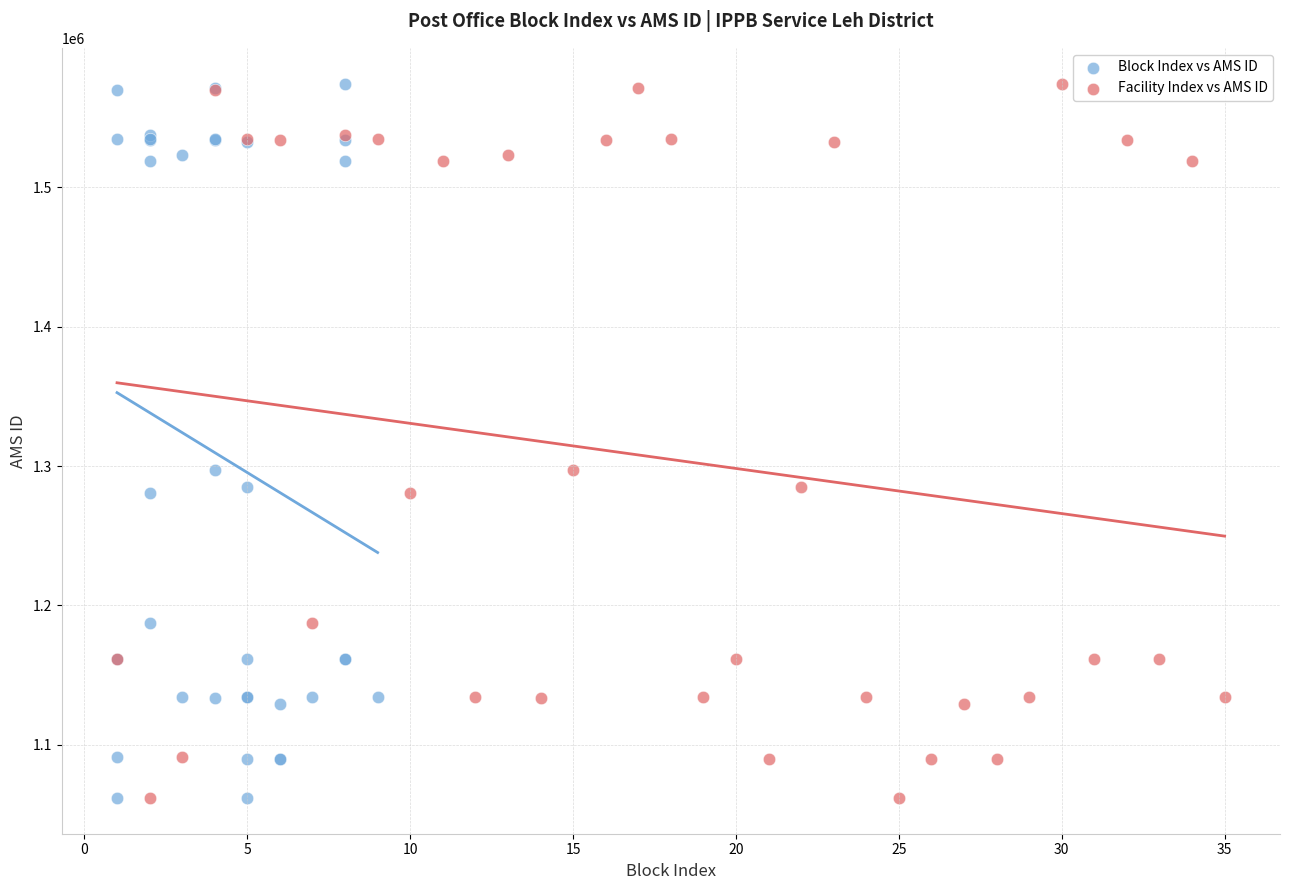

What are all the series names shown in the legend?

Block Index vs AMS ID, Facility Index vs AMS ID